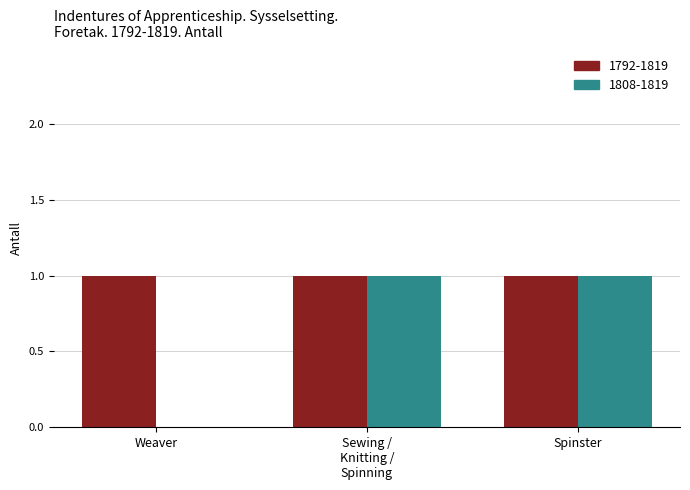

Which series has the largest total across all categories?

1792-1819